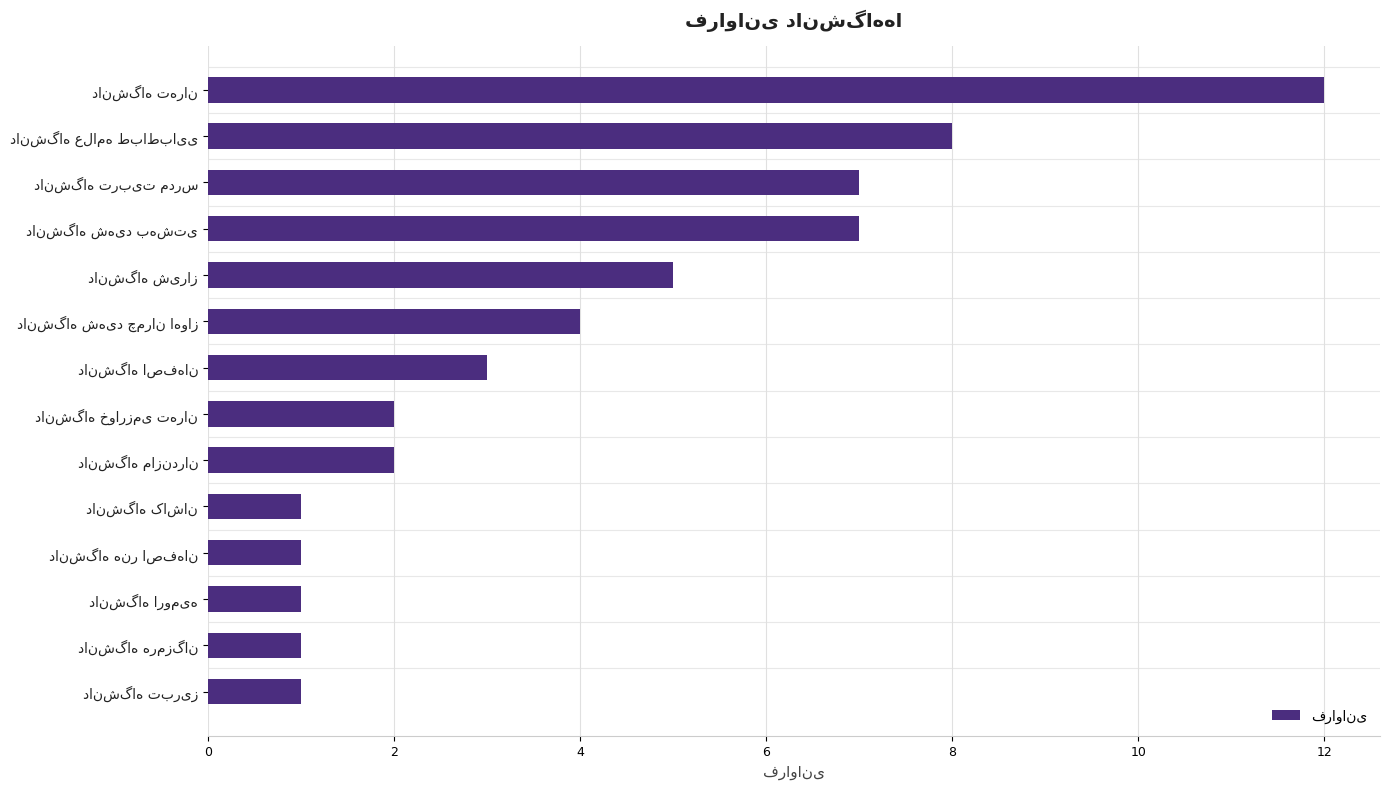

Does the chart contain any negative values?

No